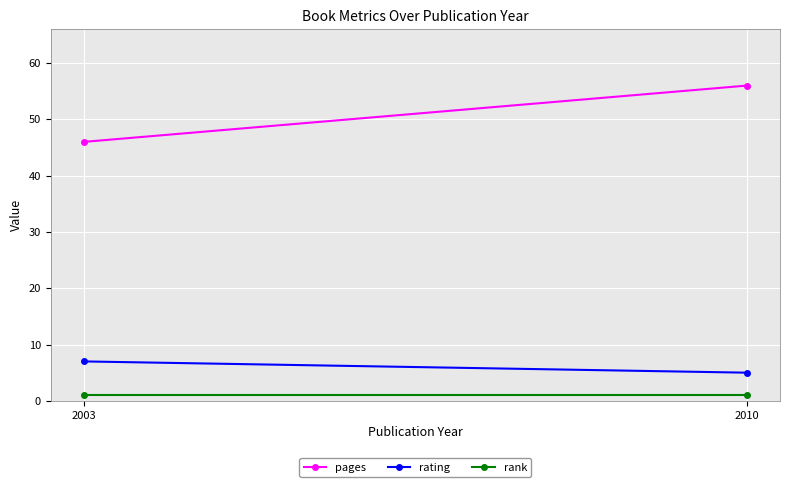

Which series has the largest range (max minus min)?

pages